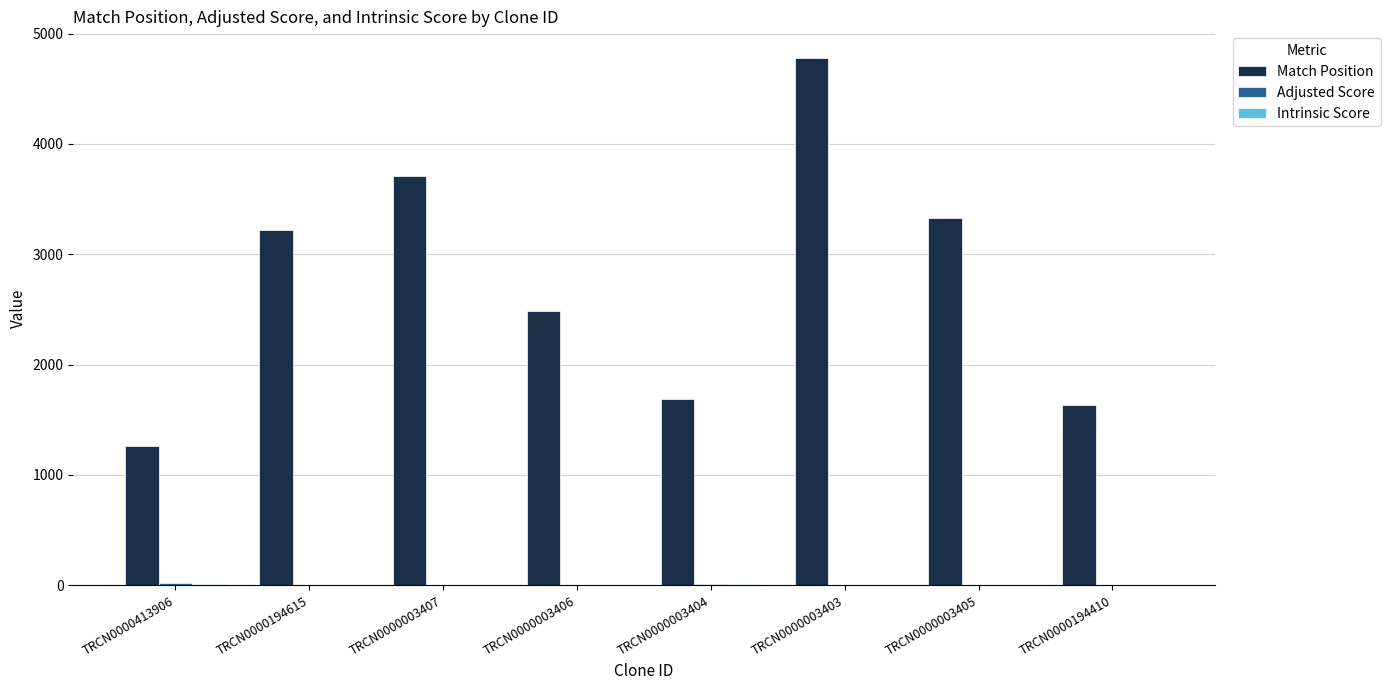

Which category has the highest value in the Match Position series?

TRCN0000003403